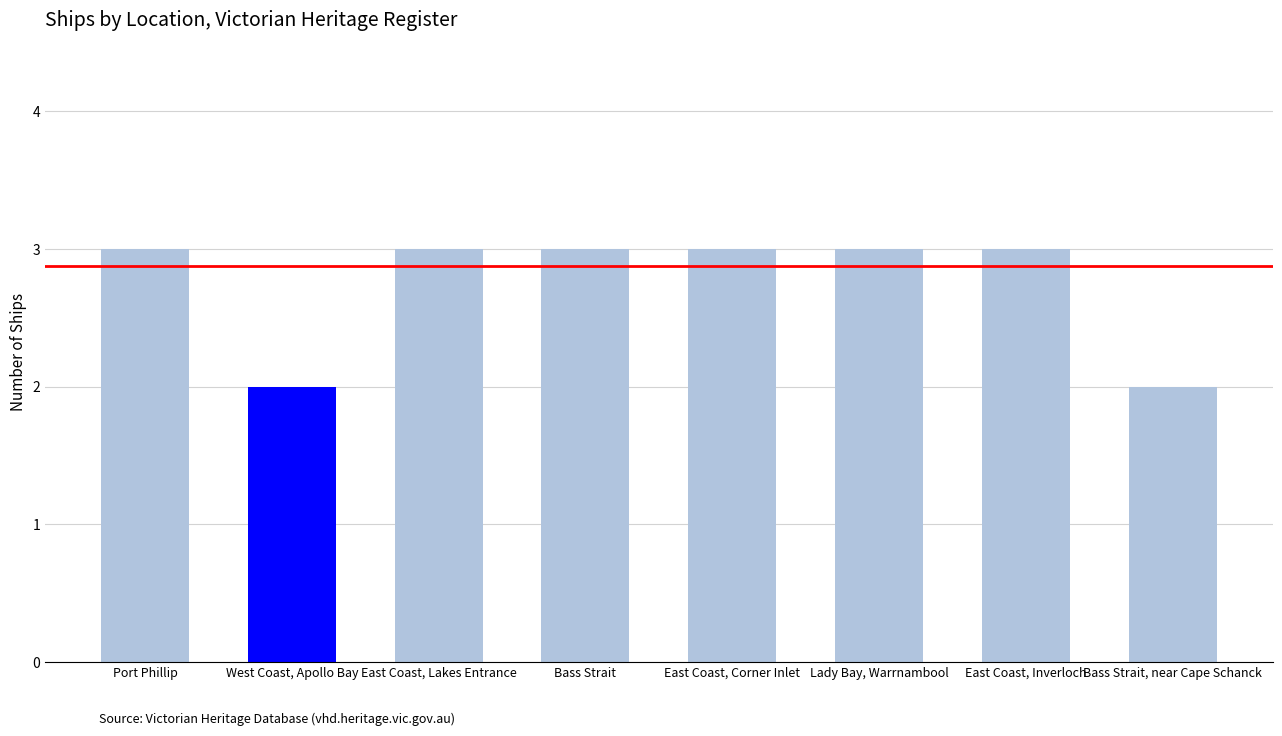

Is it true that the value at West Coast, Apollo Bay is 1?

False